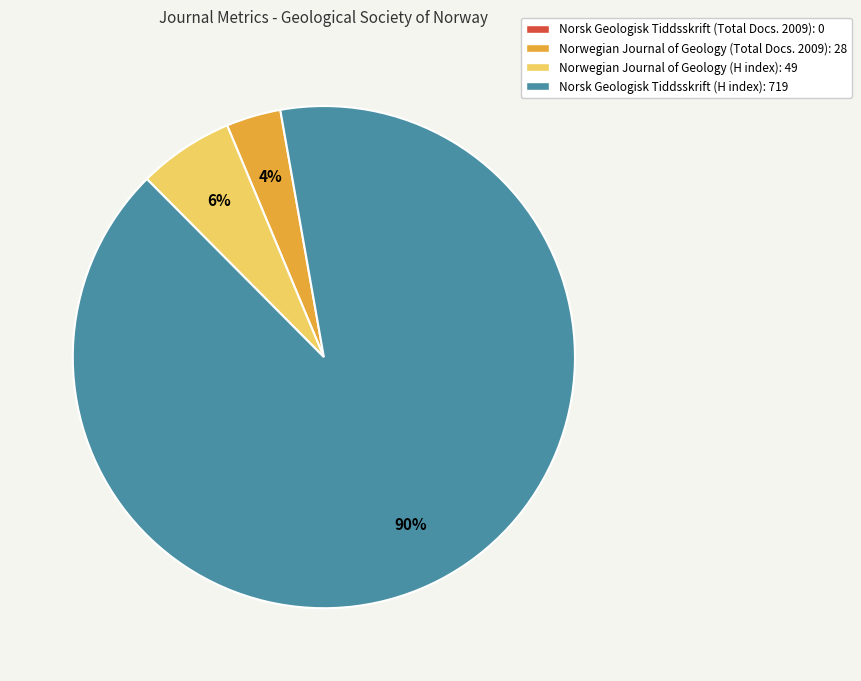

Is the sum of Norwegian Journal of Geology (H index) and Norwegian Journal of Geology (Total Docs. 2009) greater than half?

No